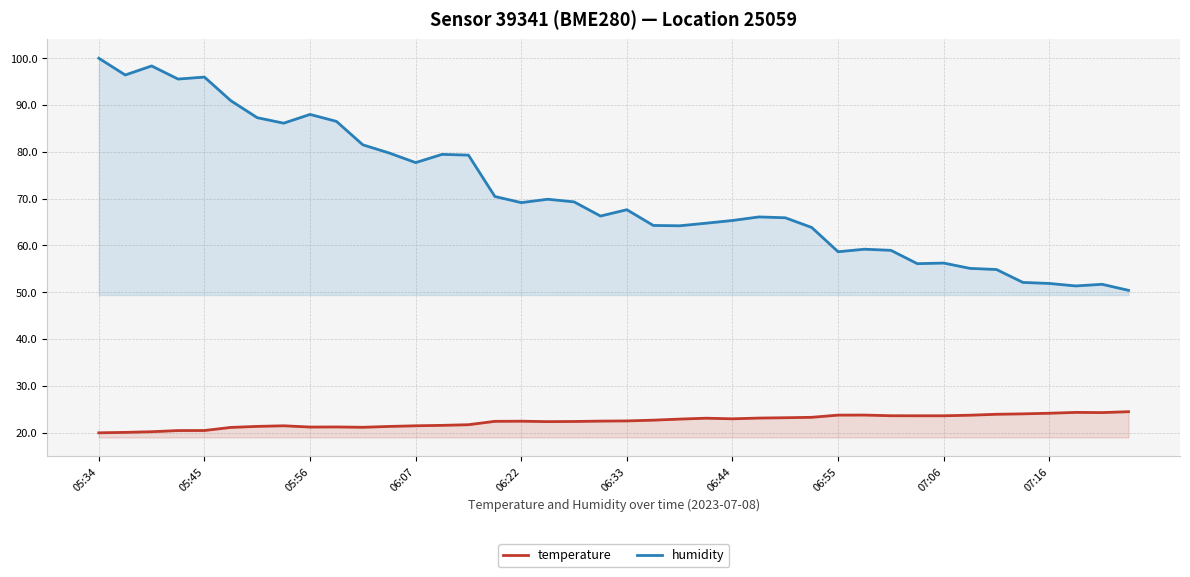

True or false: humidity and temperature cross at least once.

False